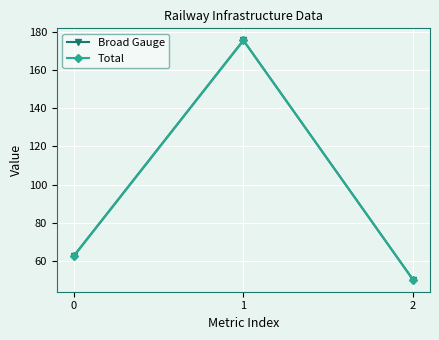

Does the chart display data point markers on the line(s)?

Yes